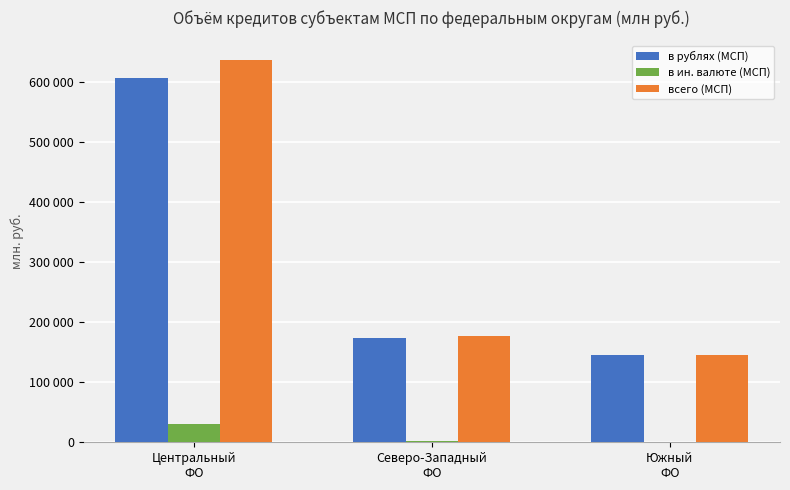

What is the difference between the highest and lowest values at Южный
ФО?

145389